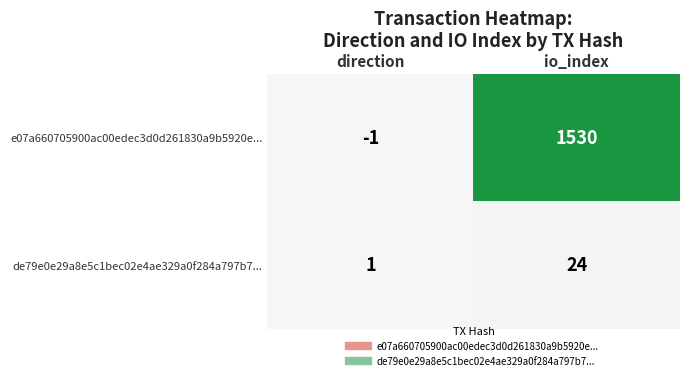

Rank the series by their average value, from highest to lowest.

e07a660705900ac00edec3d0d261830a9b5920e..., de79e0e29a8e5c1bec02e4ae329a0f284a797b7...